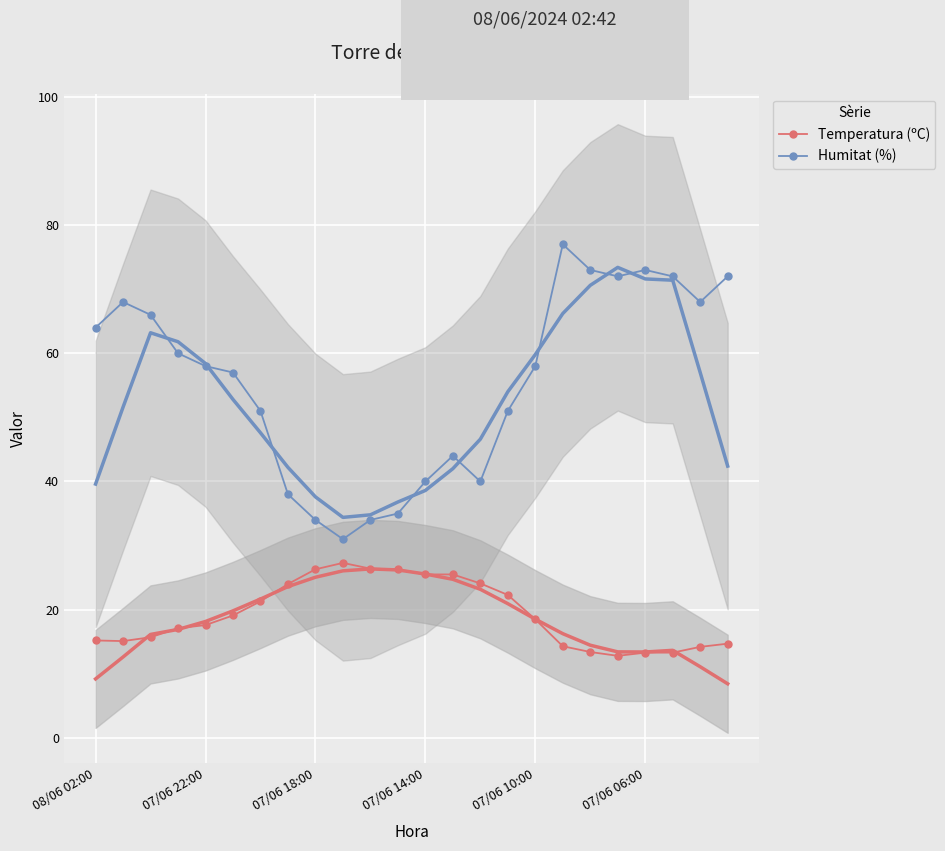

True or false: Humitat (%) has more than 1 points higher than both neighbors.

True